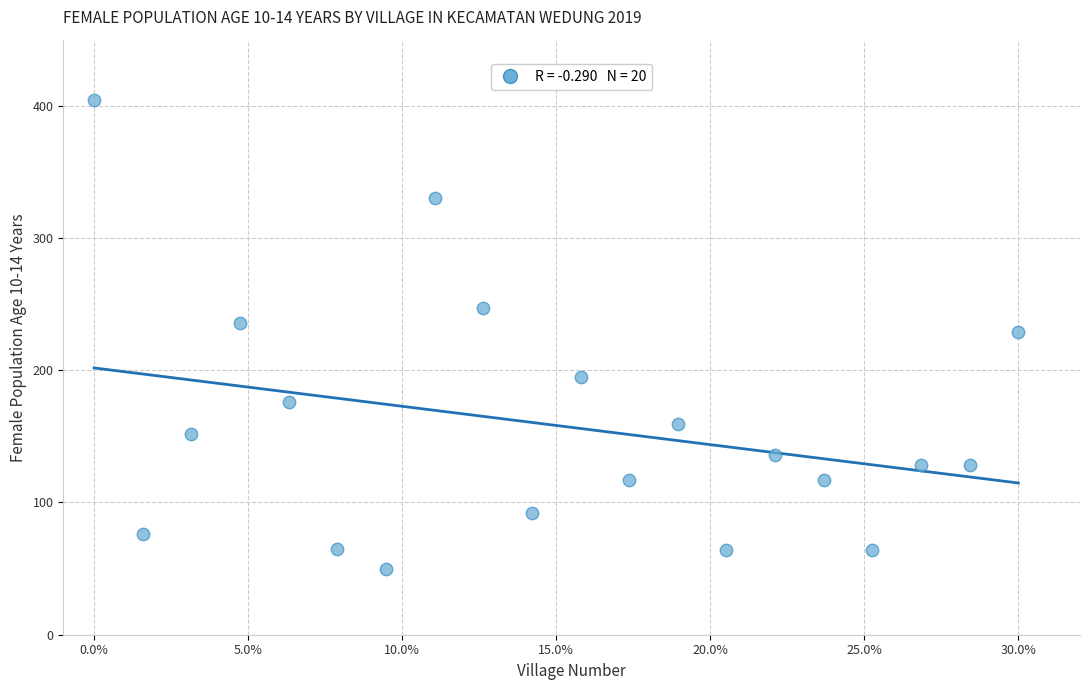

What is the range of Y values (max minus min)?

354